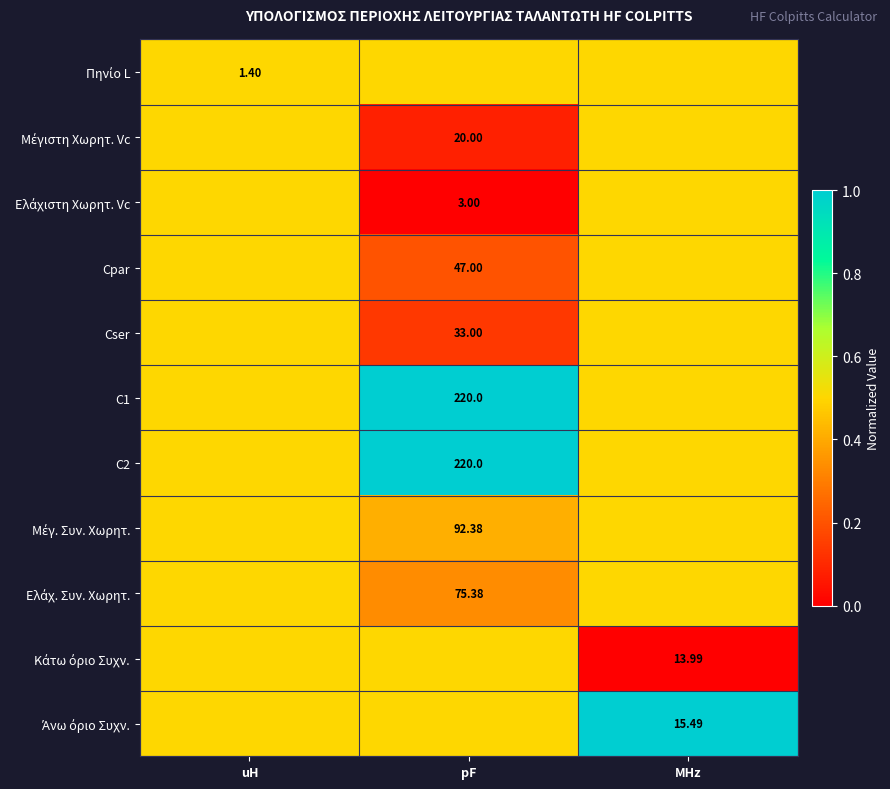

Rank the categories by C1 value from lowest to highest.

uH, MHz, pF